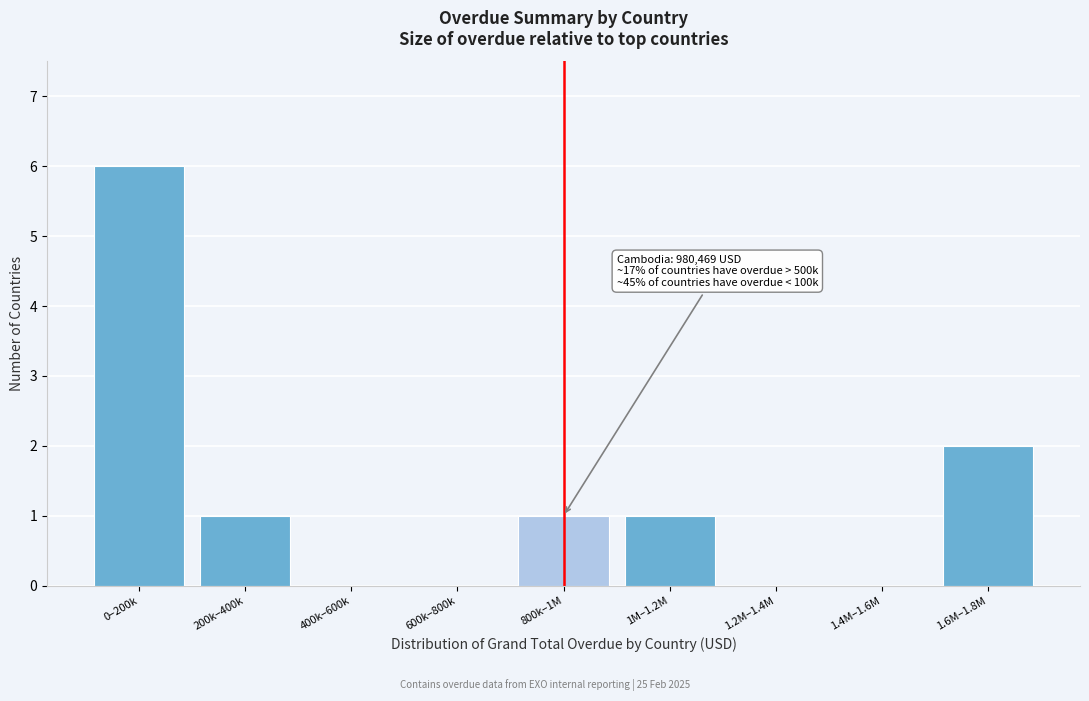

Reading right to left, transcribe all the data shown in this chart.

1.6M–1.8M=2	1.4M–1.6M=0	1.2M–1.4M=0	1M–1.2M=1	800k–1M=1	600k–800k=0	400k–600k=0	200k–400k=1	0–200k=6